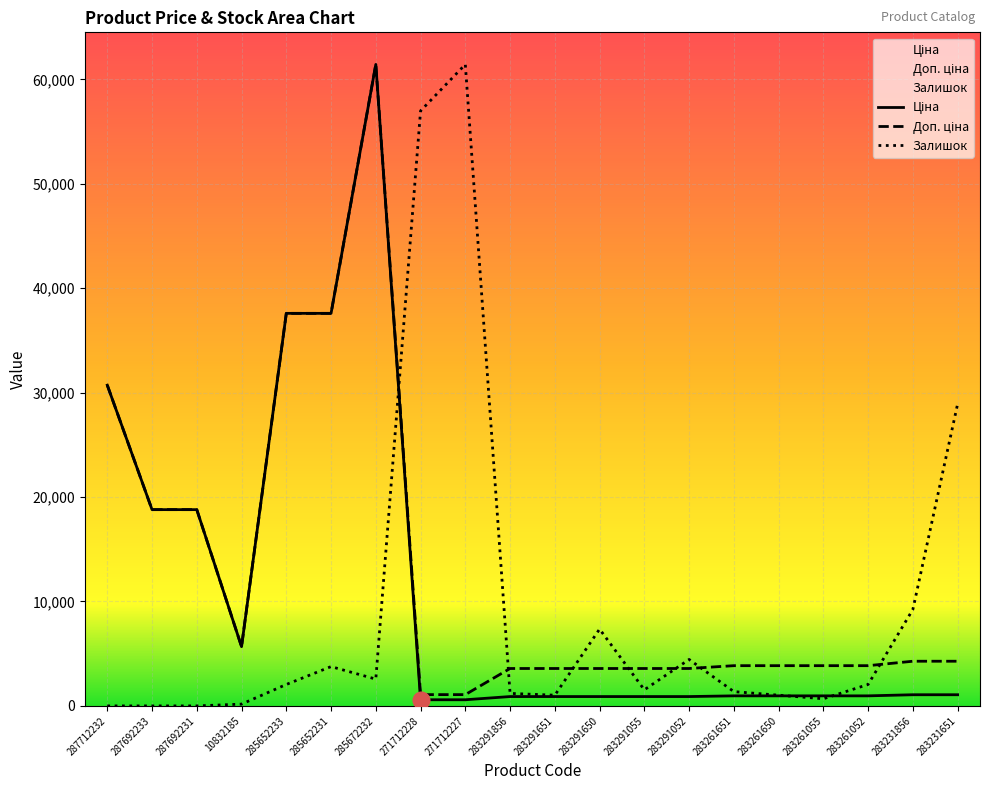

The Доп. ціна series shows 3854.0 at 283261651. True or false?

True